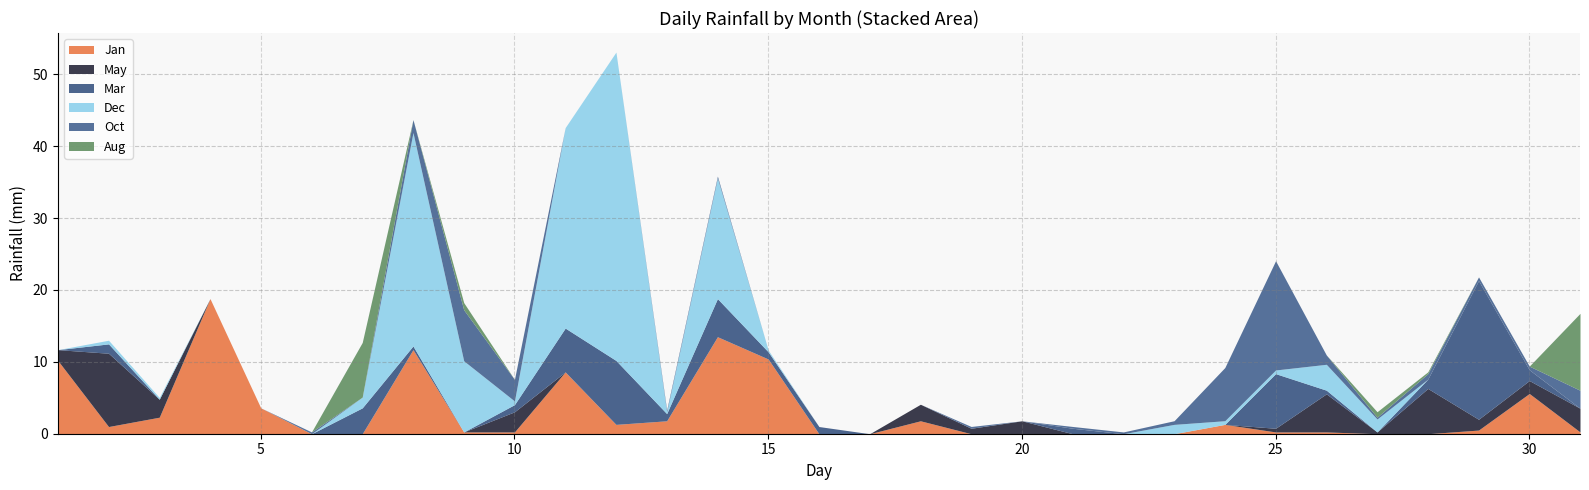

The value of Jan at 25 is 0.2. True or false?

True